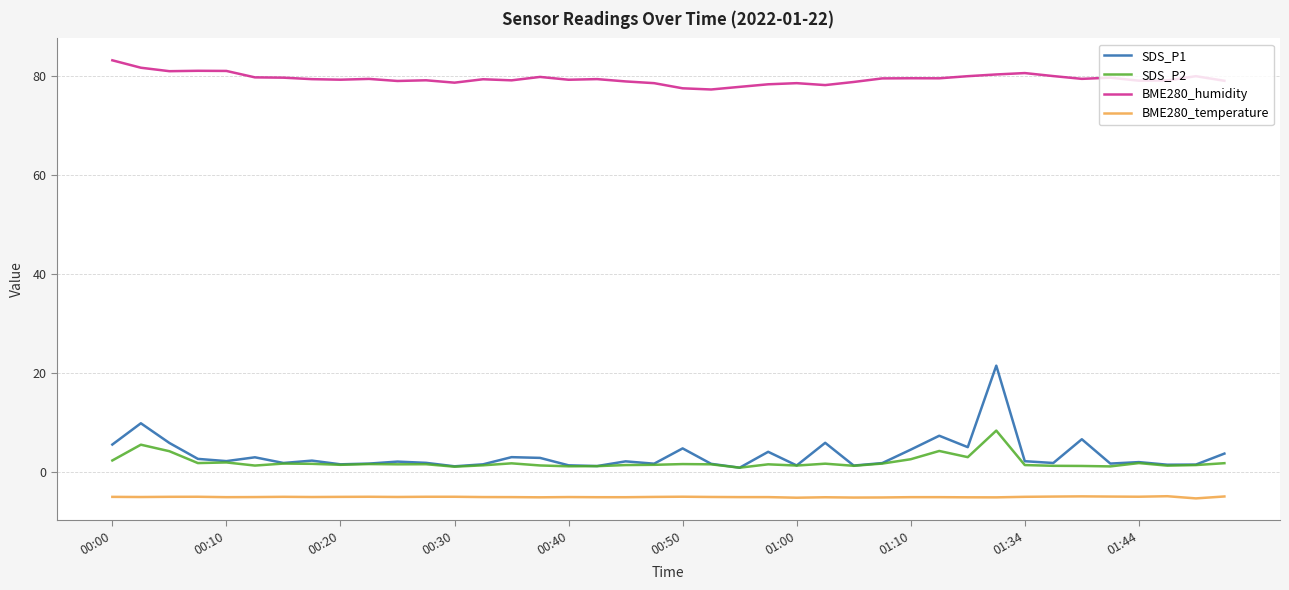

Which series has the largest total across all categories?

BME280_humidity